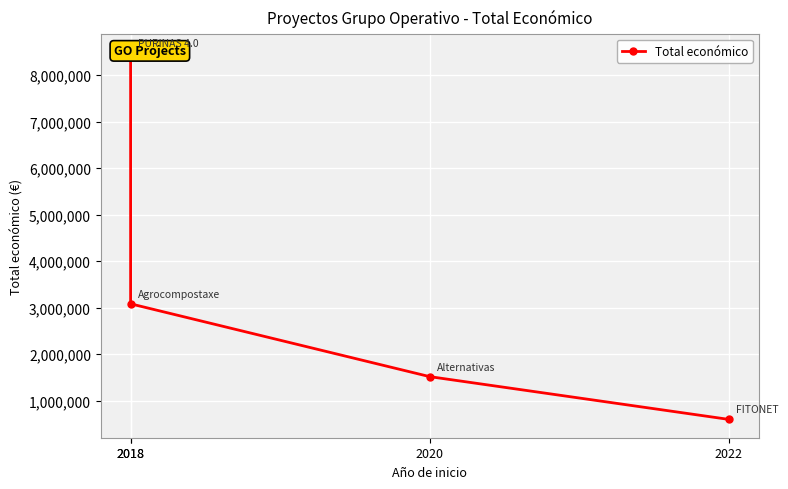

True or false: the data has more than 2 interior local peaks.

False